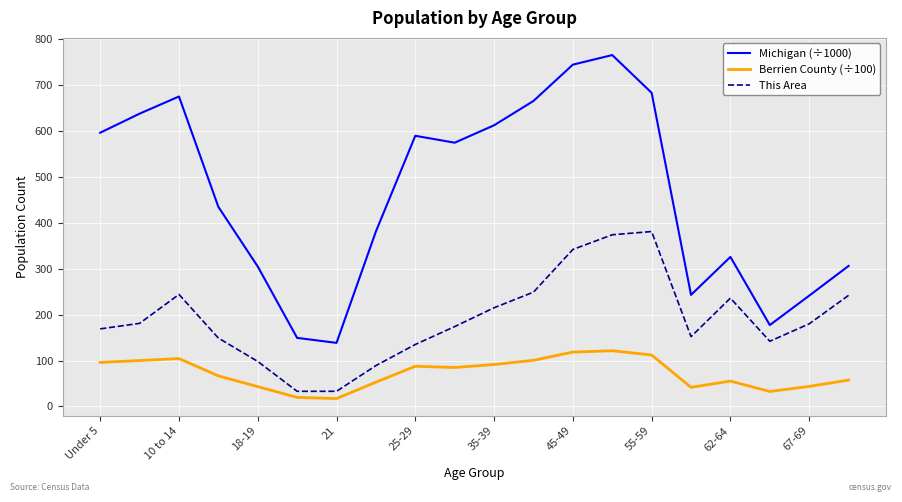

List the series in order of their overall mean, lowest first.

Berrien County (÷100), This Area, Michigan (÷1000)